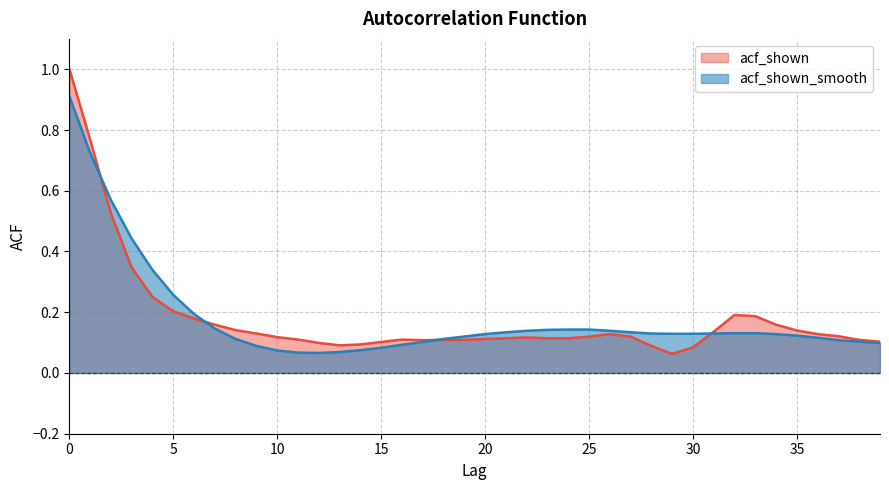

What is the smallest value displayed?

0.1